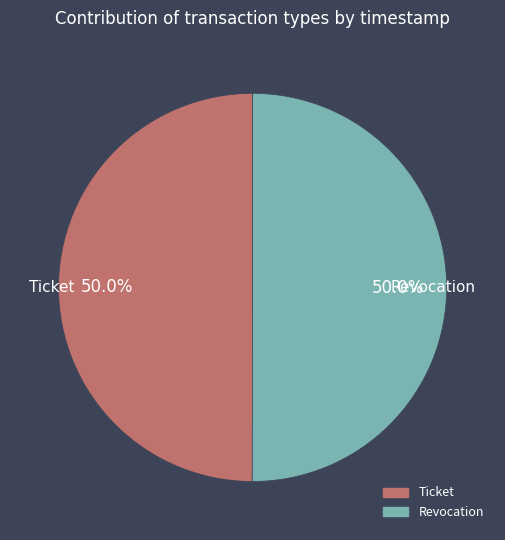

True or false: Revocation accounts for 62% of the total.

False